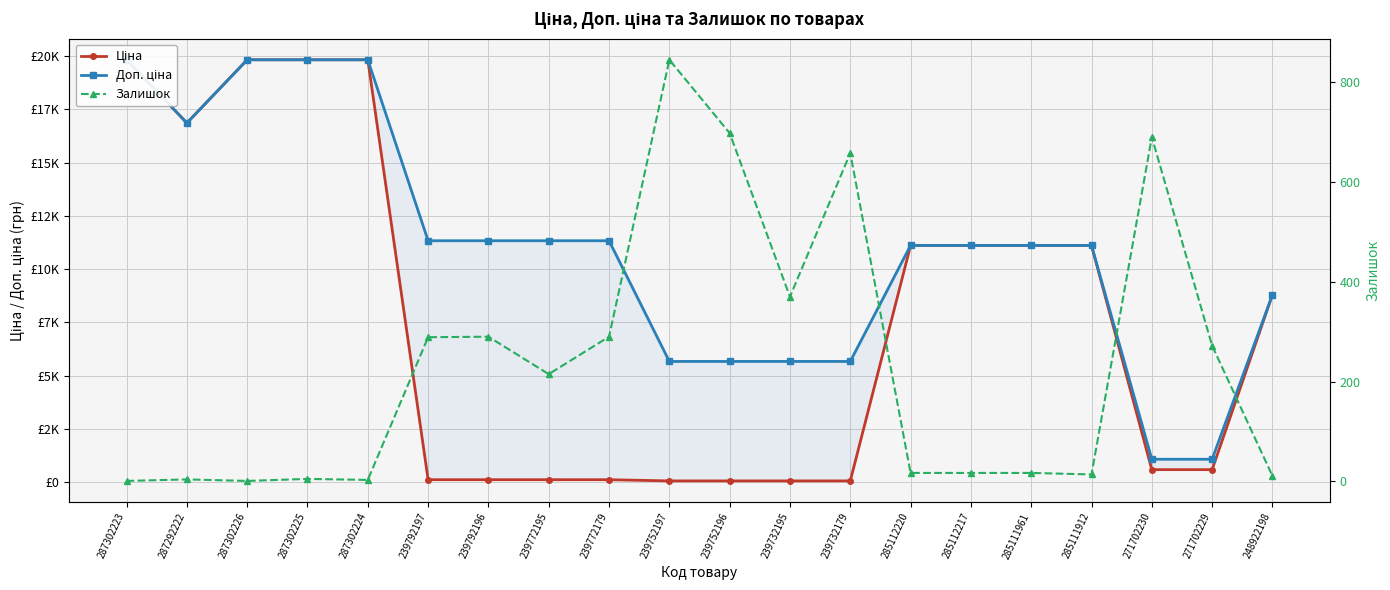

Is the value of Доп. ціна at 239772195 greater than the value of Ціна at 271702230?

Yes